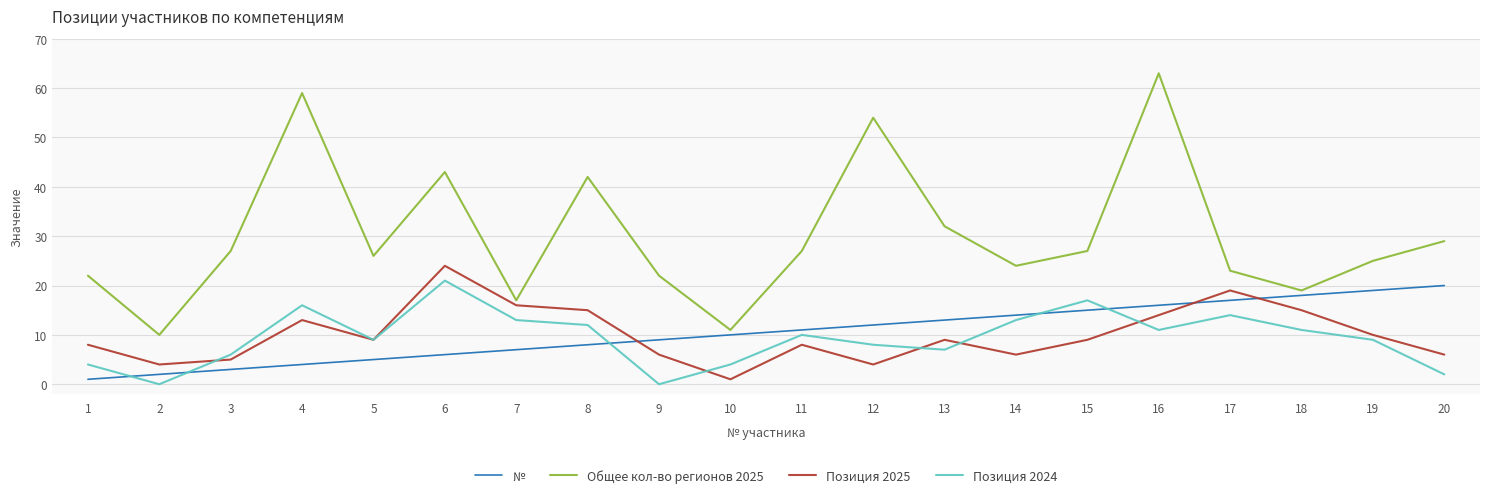

What value does the Общее кол-во регионов 2025 series have at 8?

42